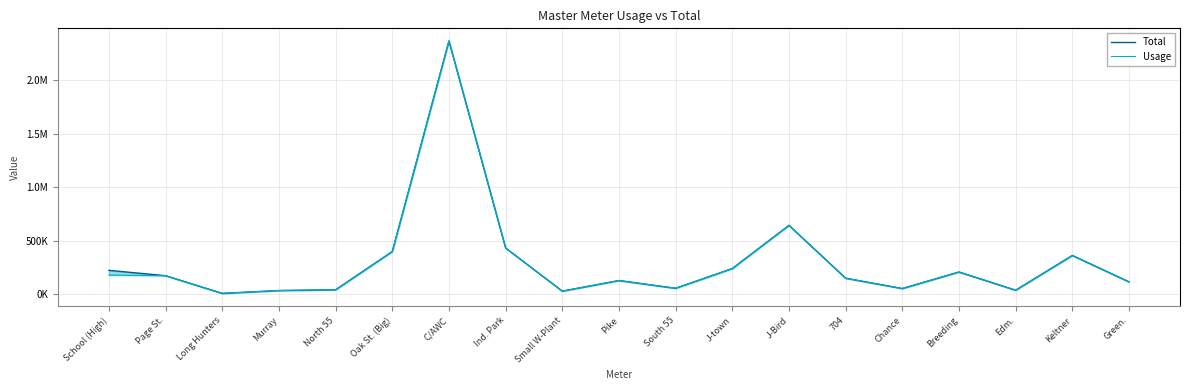

Is the value of Total at Long Hunters greater than the value of Usage at Long Hunters?

No